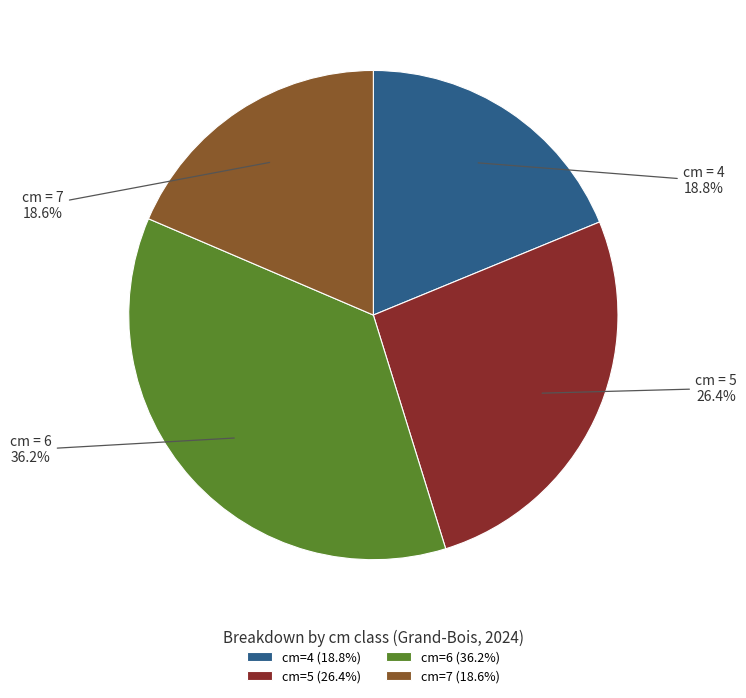

Which has a higher value, cm=6 or cm=4?

cm=6